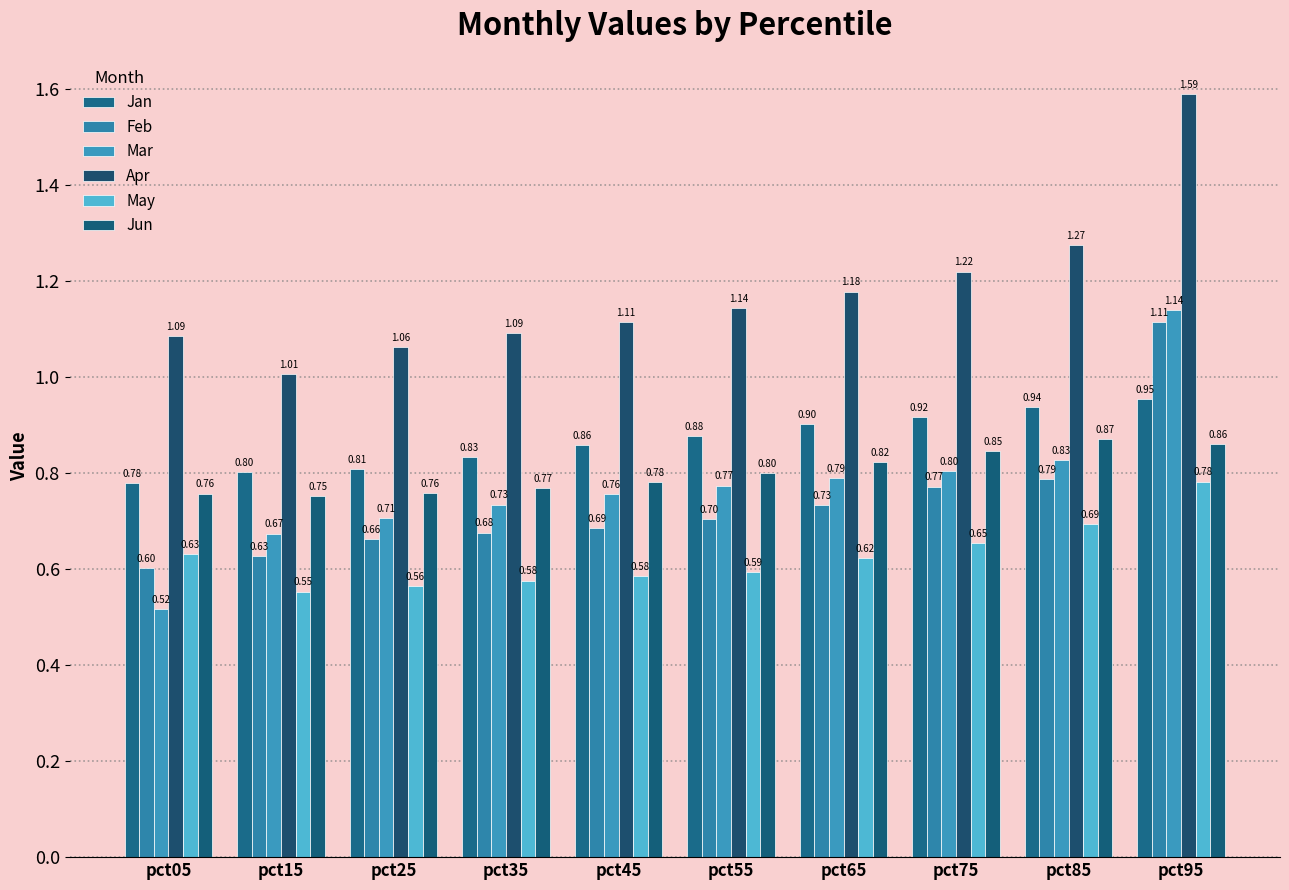

Between pct45 and pct85, which is larger?

pct85